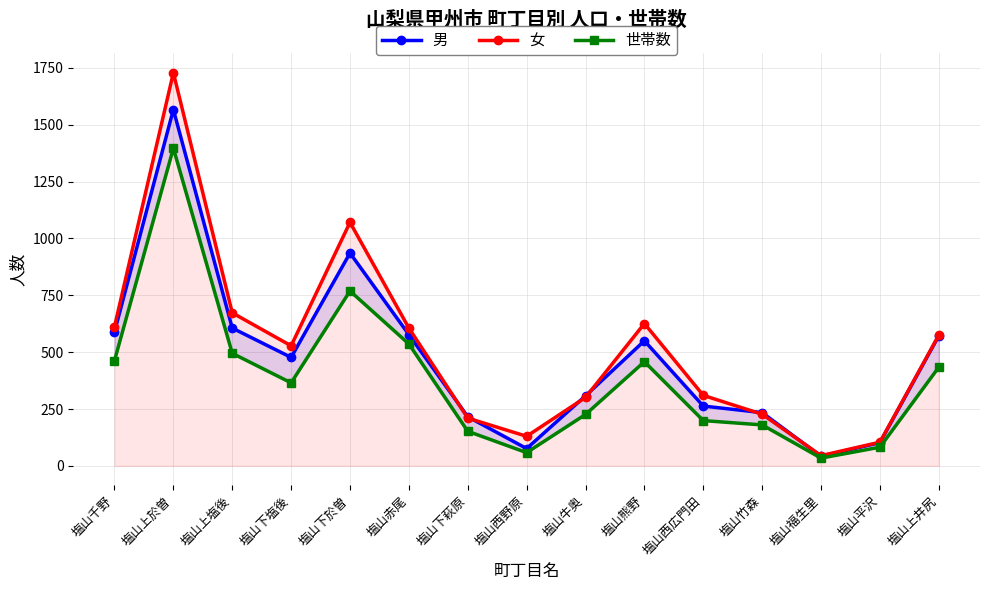

At which category is the sum across all series the highest?

塩山上於曽